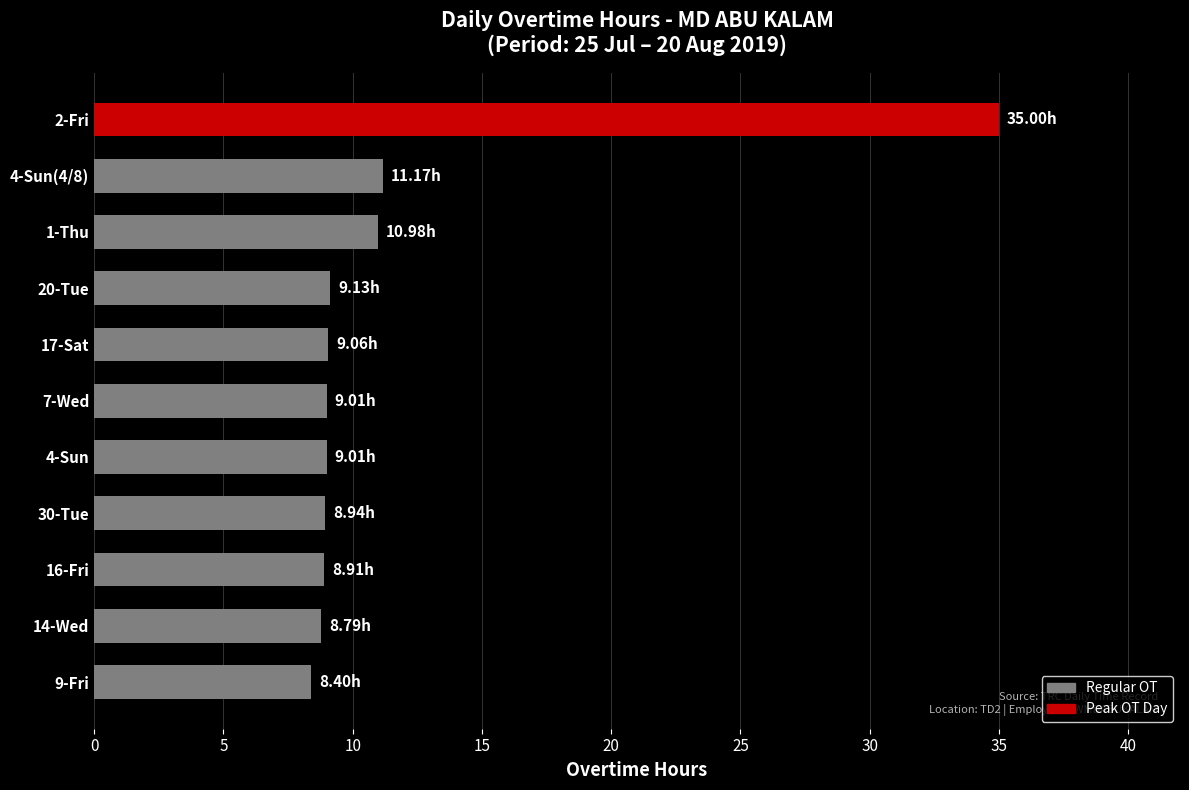

What is the average value?

11.7